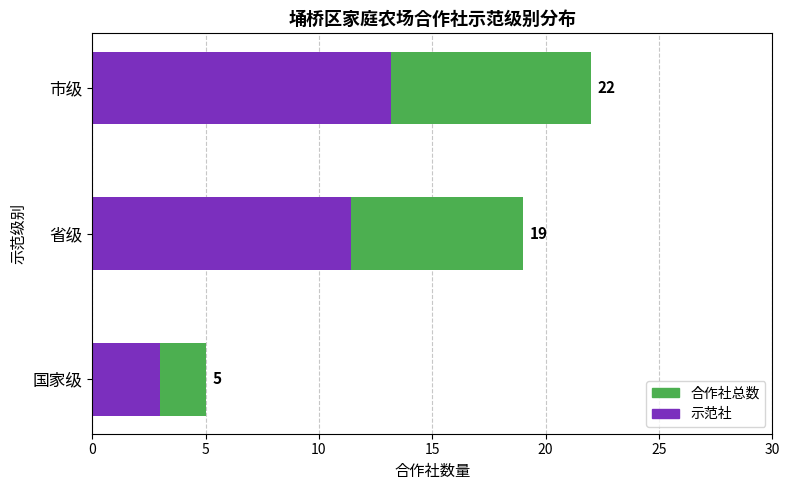

What is the difference between the maximum and minimum values in the 合作社 series?

17.0